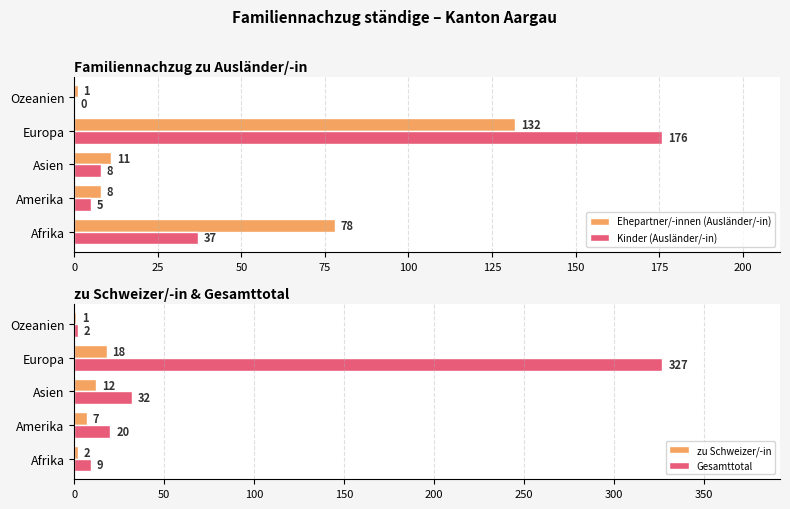

What value does the Kinder (Ausländer/-in) series have at Europa?

176